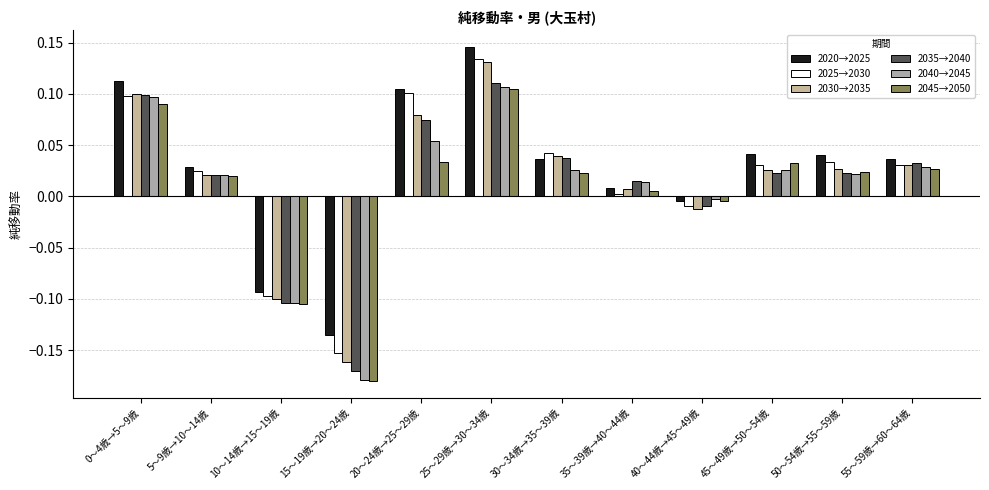

Count the number of data series in this chart.

6